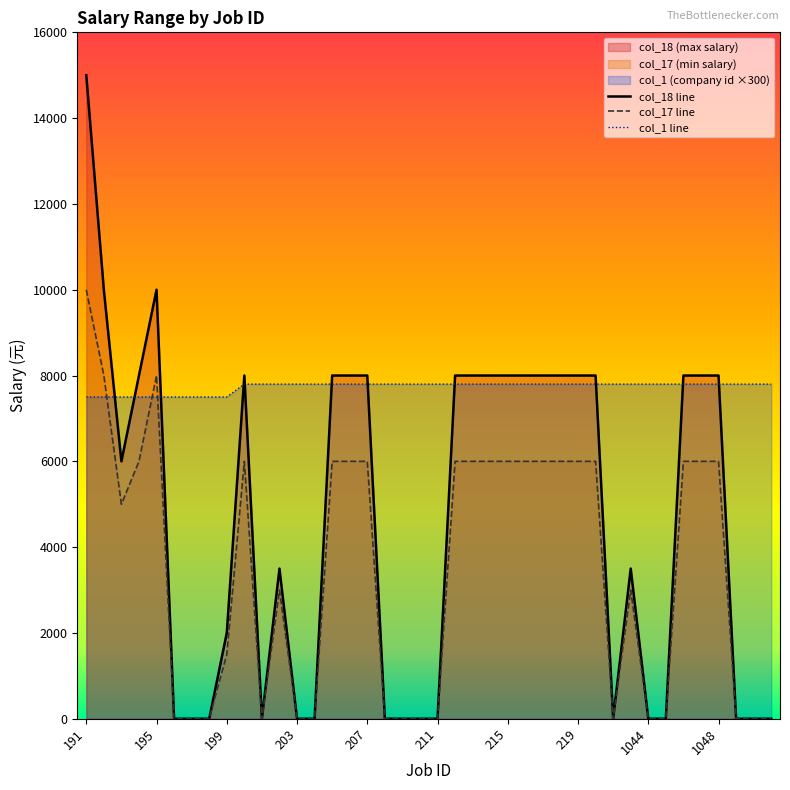

At which category is the sum across all series the highest?

191